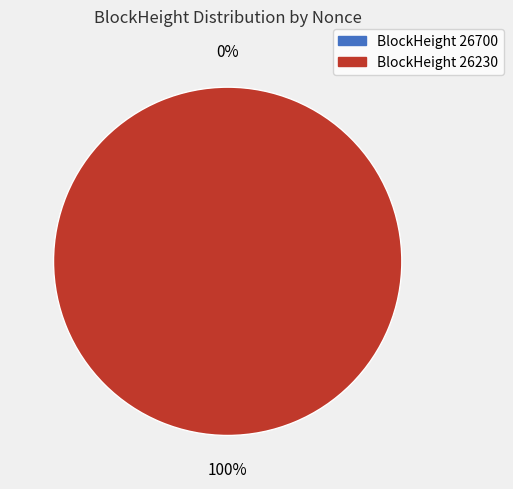

The 26230 slice represents 87% of the pie. True or false?

False